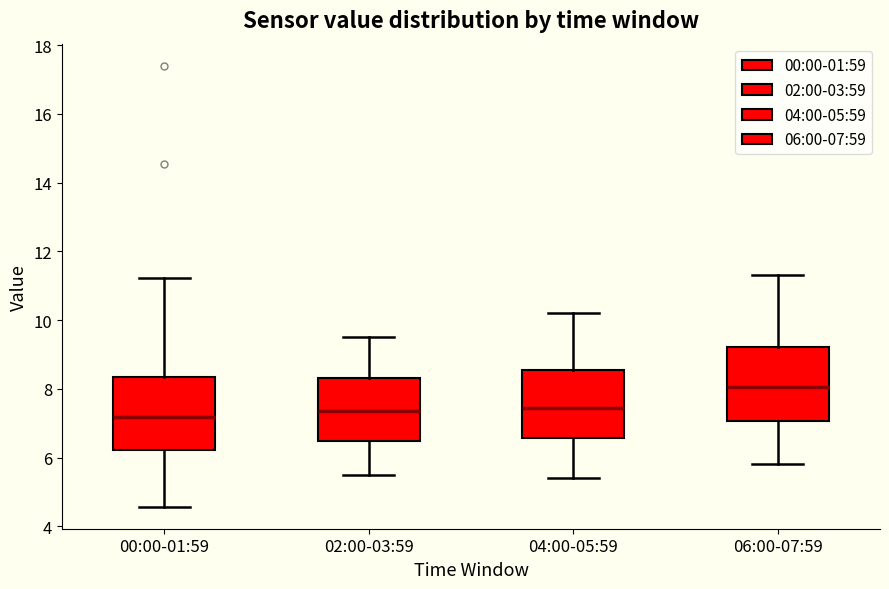

Where is the upper edge of the box for 04:00-05:59 on the y-axis? The values are not printed on the chart, so give them approximately, as read against the axis.

8.6